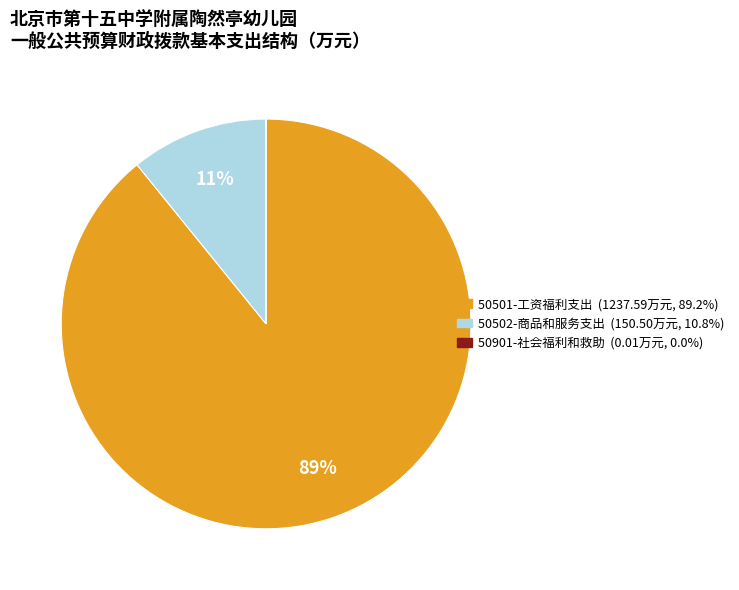

Is there a majority slice in this chart?

Yes